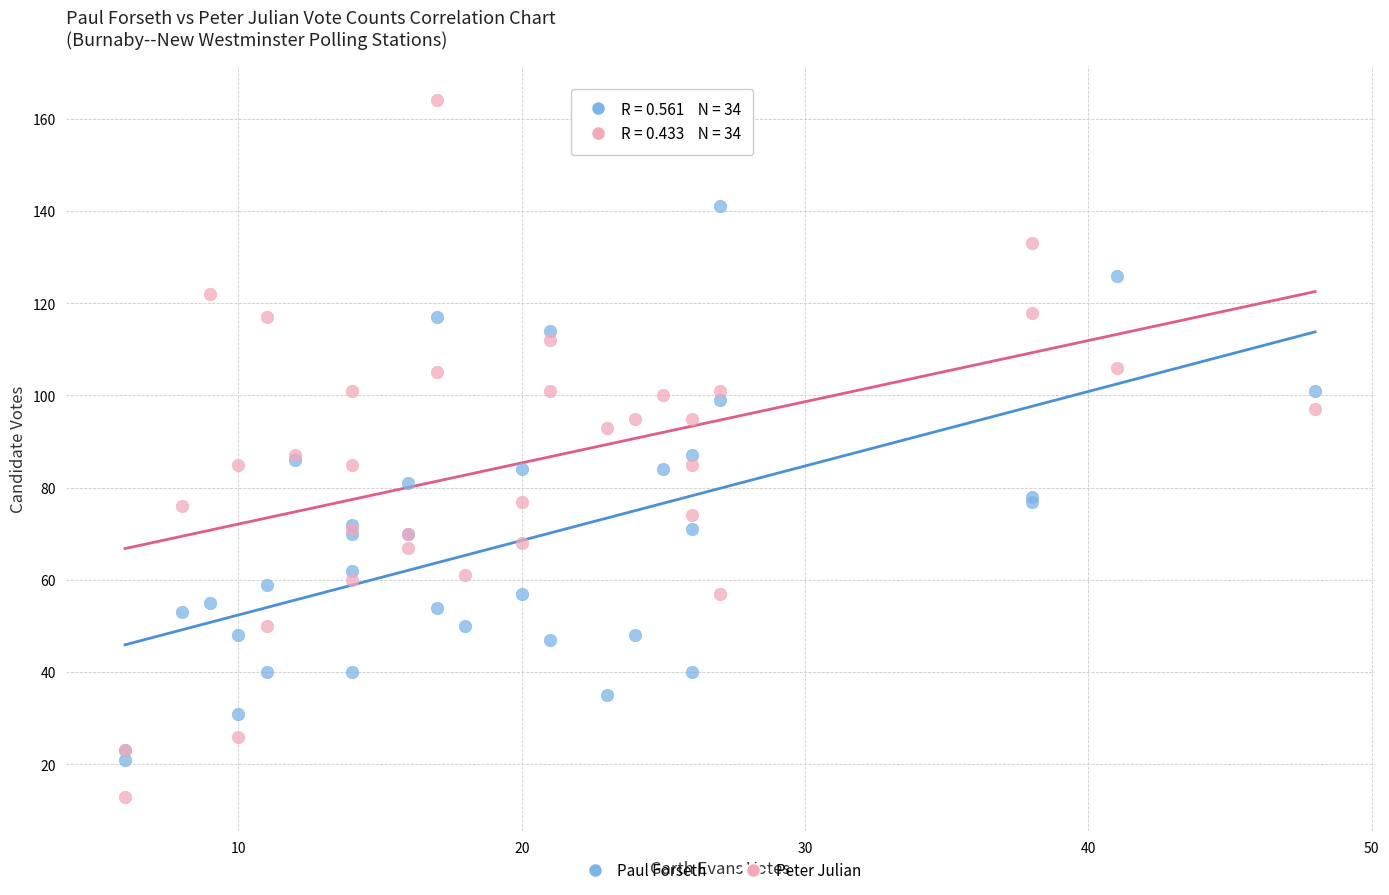

Which series reaches the minimum Y coordinate?

Peter Julian